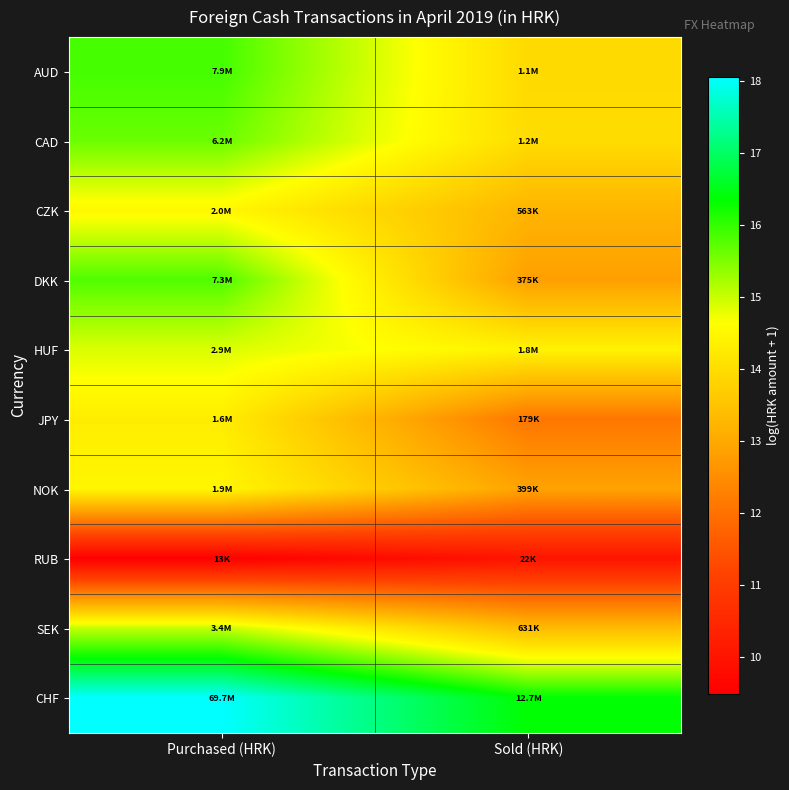

At how many categories does at least one series exceed 10?

2